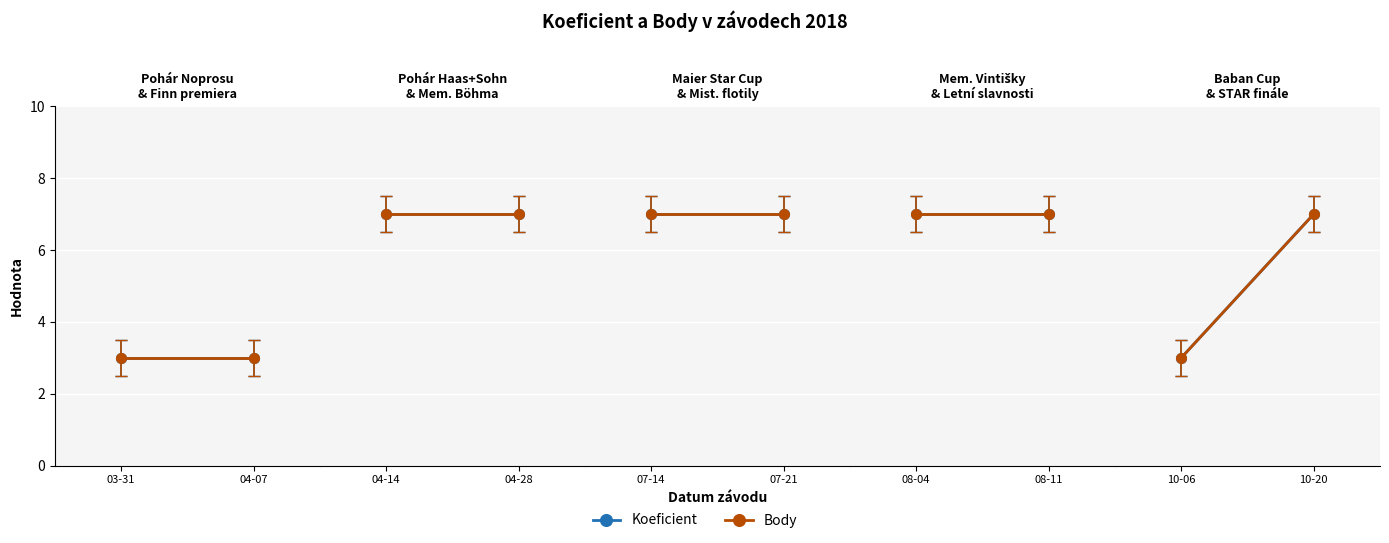

Which series has the widest spread of values?

Koeficient